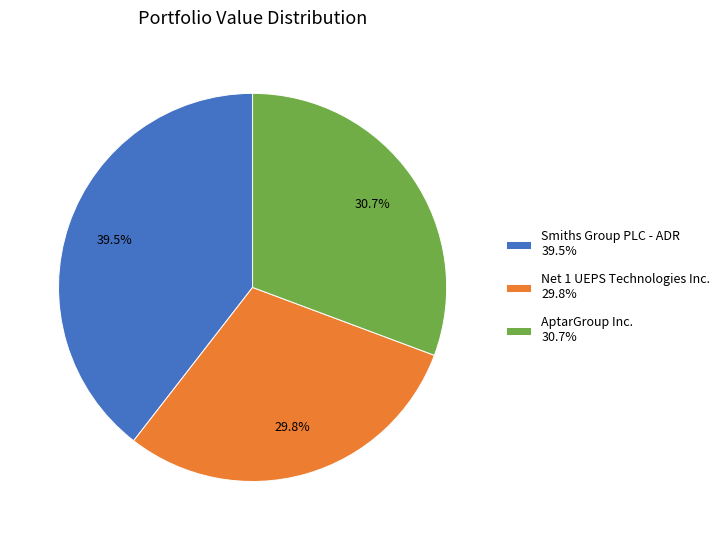

How many segments does this pie chart have?

3